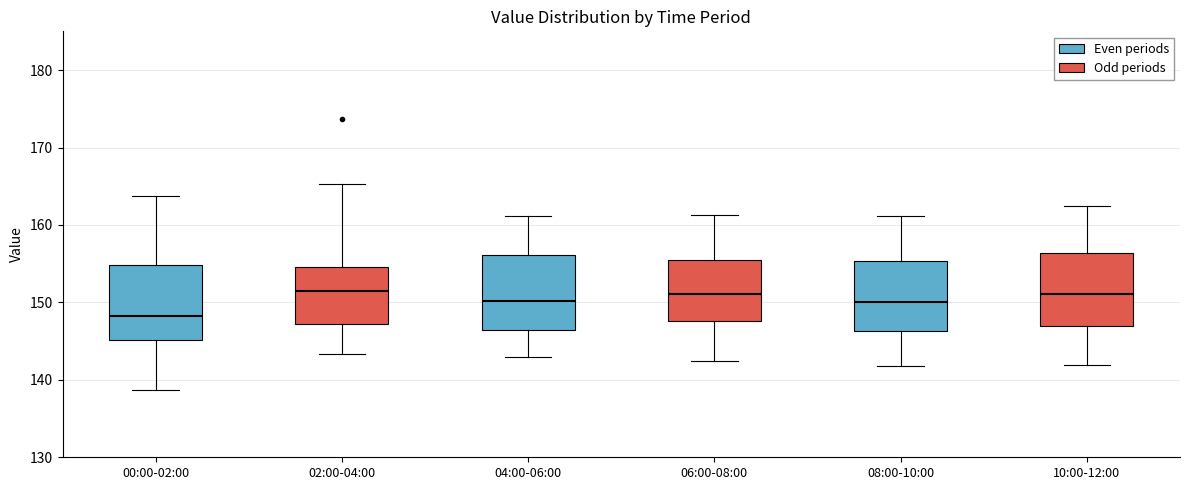

Where does the upper whisker of the box for 04:00-06:00 end on the y-axis? The values are not printed on the chart, so give them approximately, as read against the axis.

161